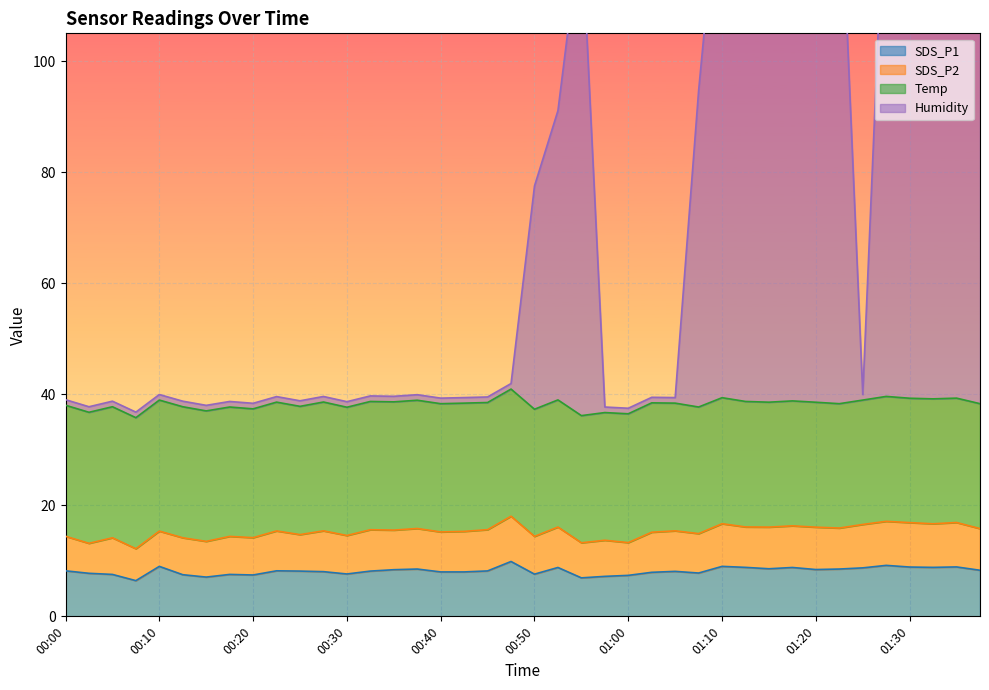

Which series has the widest spread of values?

Humidity